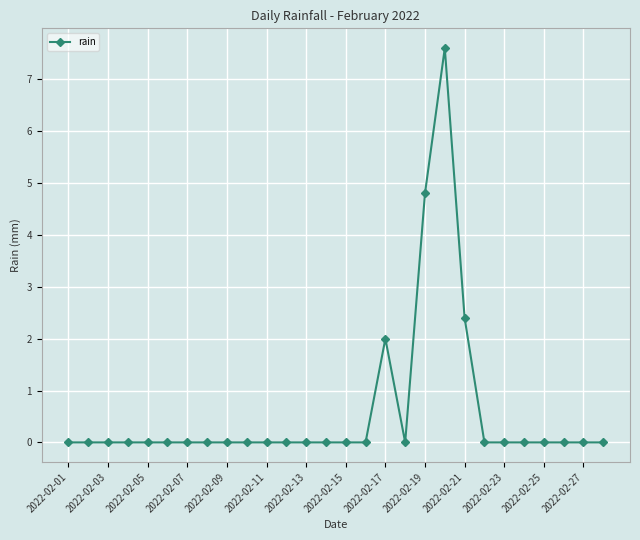

What is the greatest value displayed?

7.6